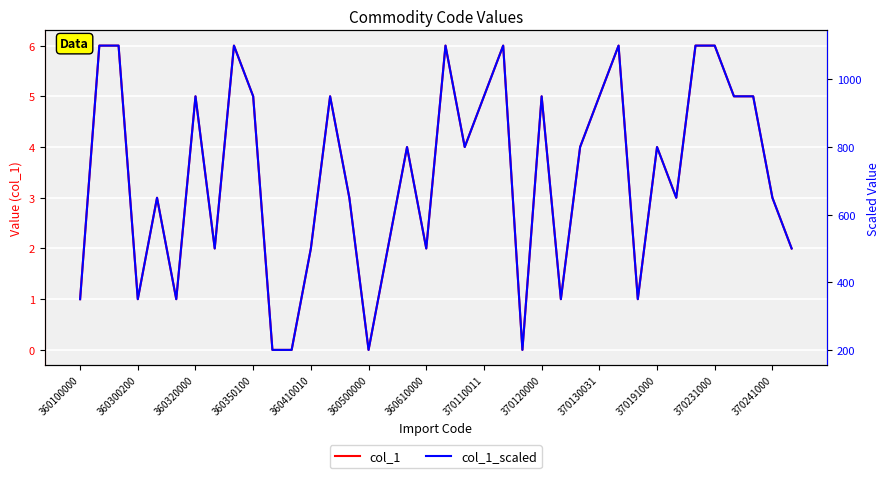

Reading right to left, list all the values displayed in this chart.

col_1: 2	3	5	5	6	6	3	4	1	6	5	4	1	5	0	6	5	4	6	2	4	2	0	3	5	2	0	0	5	6	2	5	1	3	1	6	6	1
col_1_scaled: 500	650	950	950	1100	1100	650	800	350	1100	950	800	350	950	200	1100	950	800	1100	500	800	500	200	650	950	500	200	200	950	1100	500	950	350	650	350	1100	1100	350